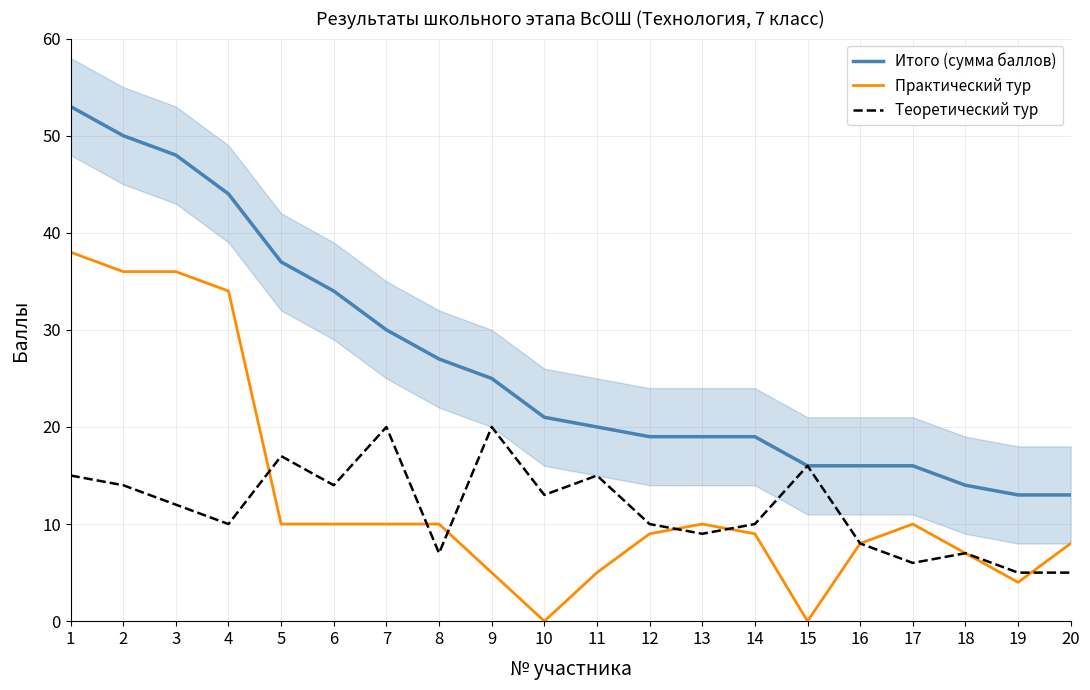

True or false: Теоретический тур and Итого (сумма баллов) intersect in this chart.

False